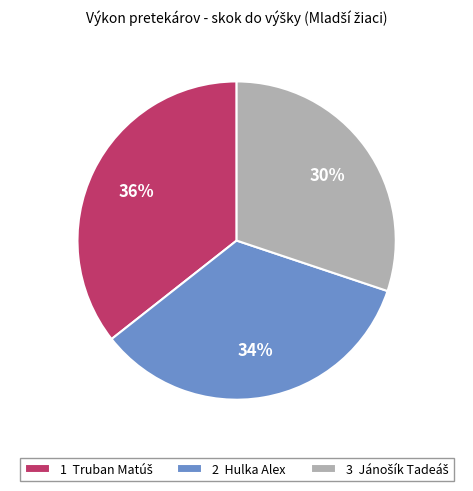

What percentage is the 2 Hulka Alex slice, to the nearest percent?

34%